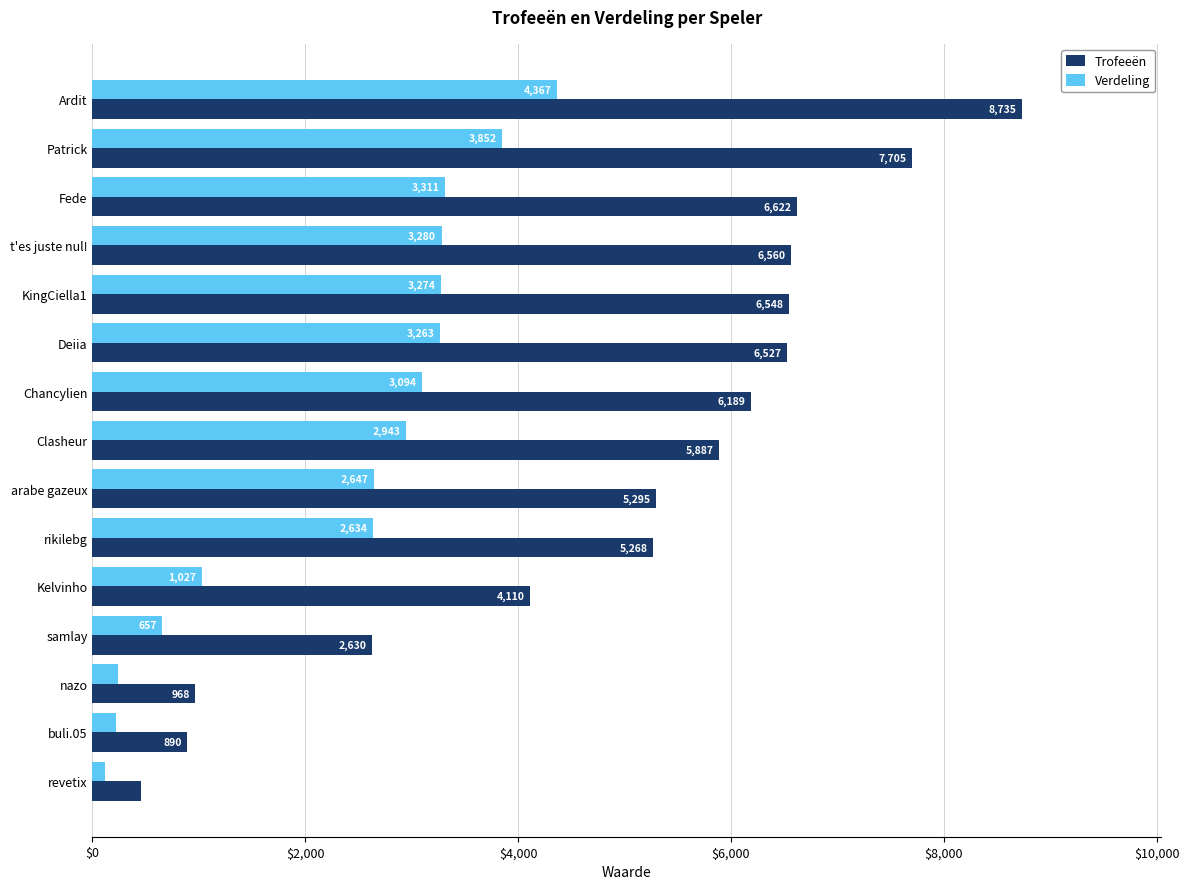

At which label does Verdeling reach its peak?

Ardit